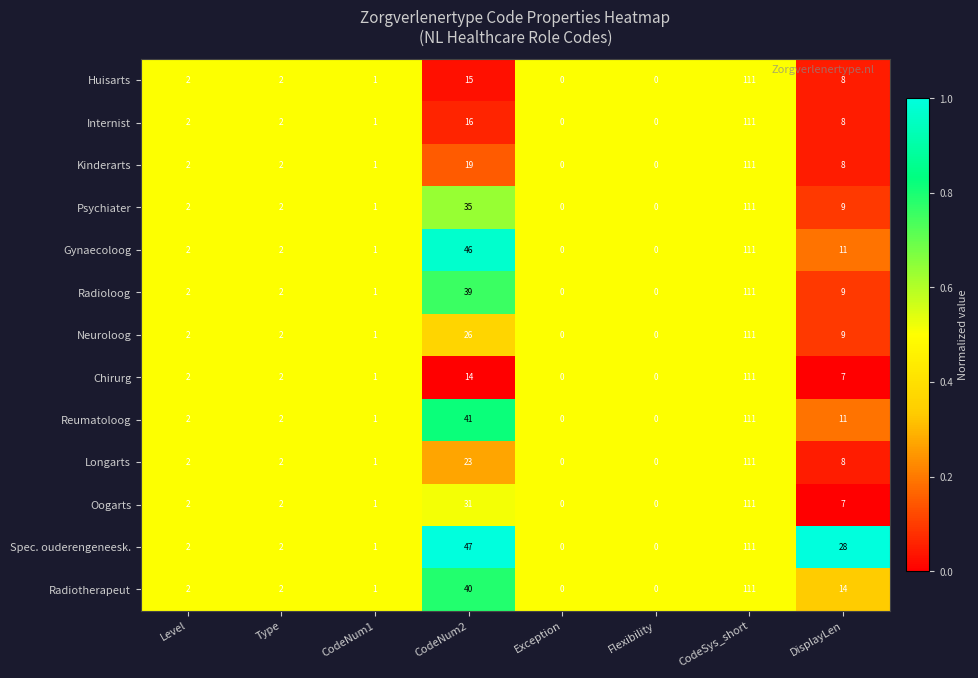

Which label corresponds to the largest value in the chart?

CodeSys_short